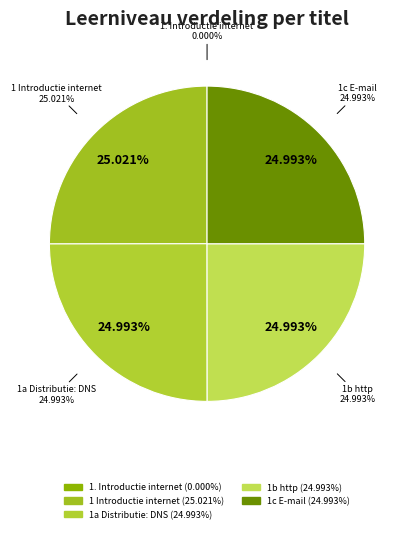

Is it true that 1b http is 25% of the pie?

True